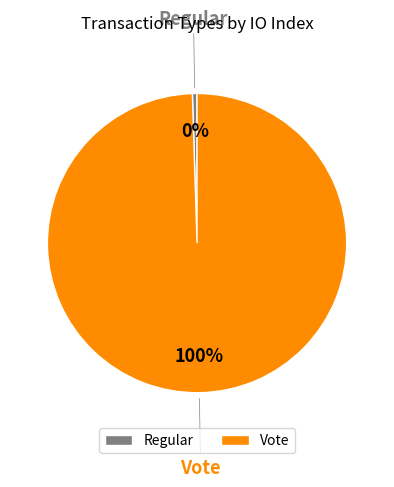

True or false: Regular accounts for 10% of the total.

False